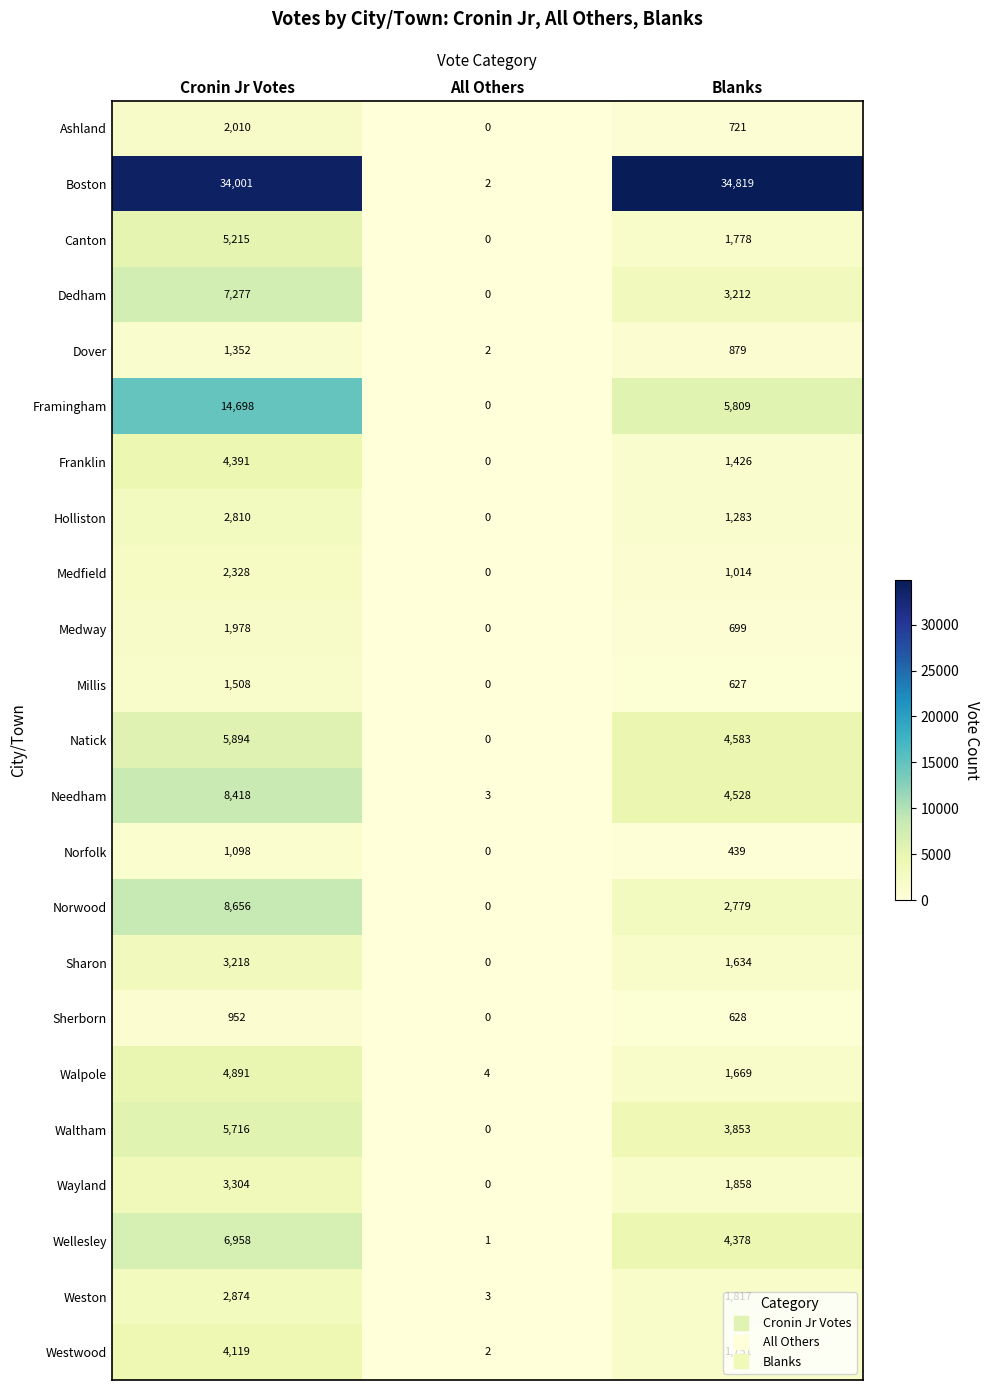

Rank the series at Cronin Jr Votes from highest to lowest value.

Boston, Framingham, Norwood, Needham, Dedham, Wellesley, Natick, Waltham, Canton, Walpole, Franklin, Westwood, Wayland, Sharon, Weston, Holliston, Medfield, Ashland, Medway, Millis, Dover, Norfolk, Sherborn